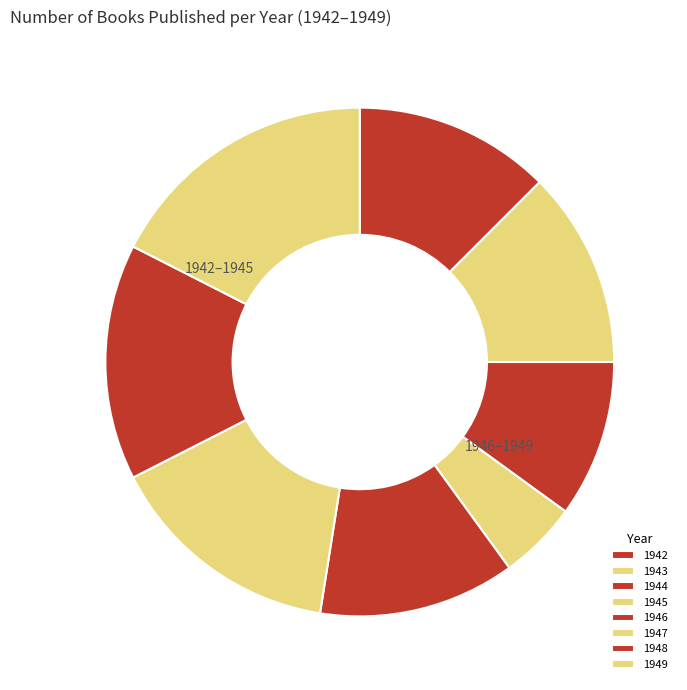

What portion of the pie excludes 1947?

85.0%